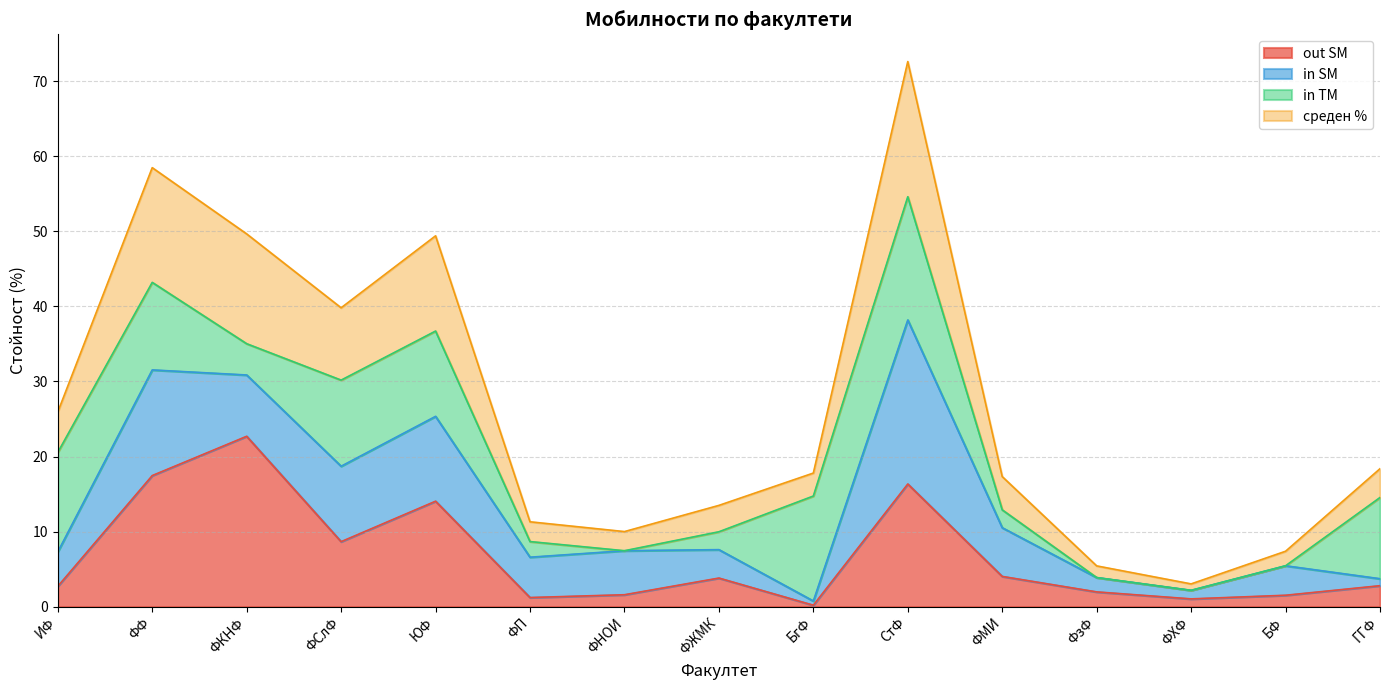

What are all the series names shown in the legend?

out SM, in SM, in TM, среден %